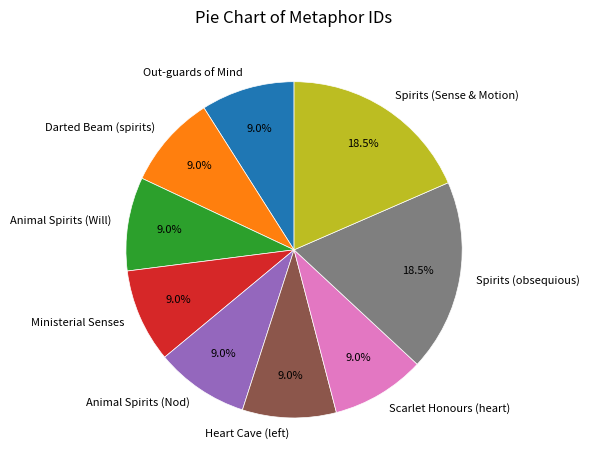

Does Scarlet Honours (heart) represent more than half of the total?

No